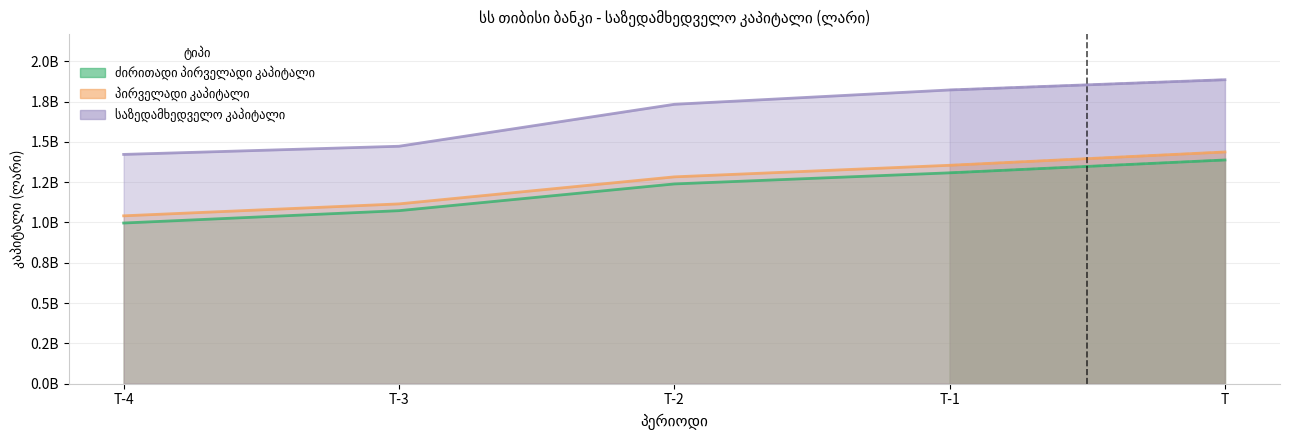

How many lines are shown in the chart?

3